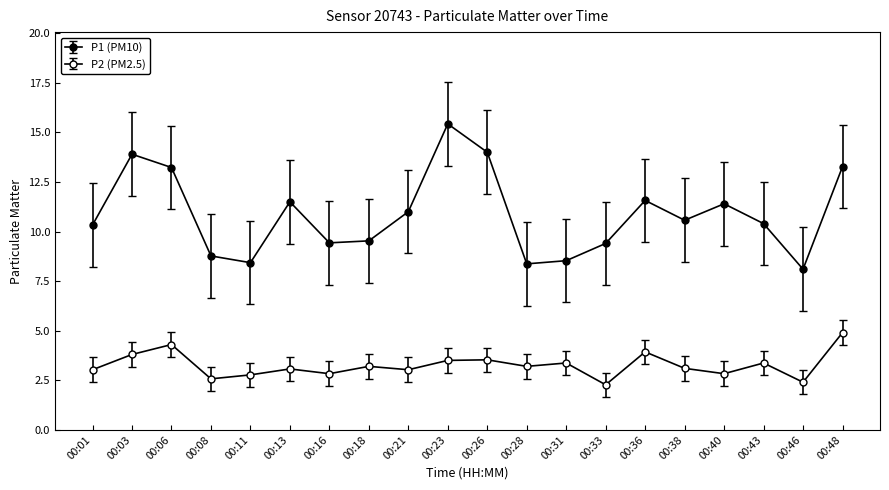

Is this an area chart (filled region under the line)?

No